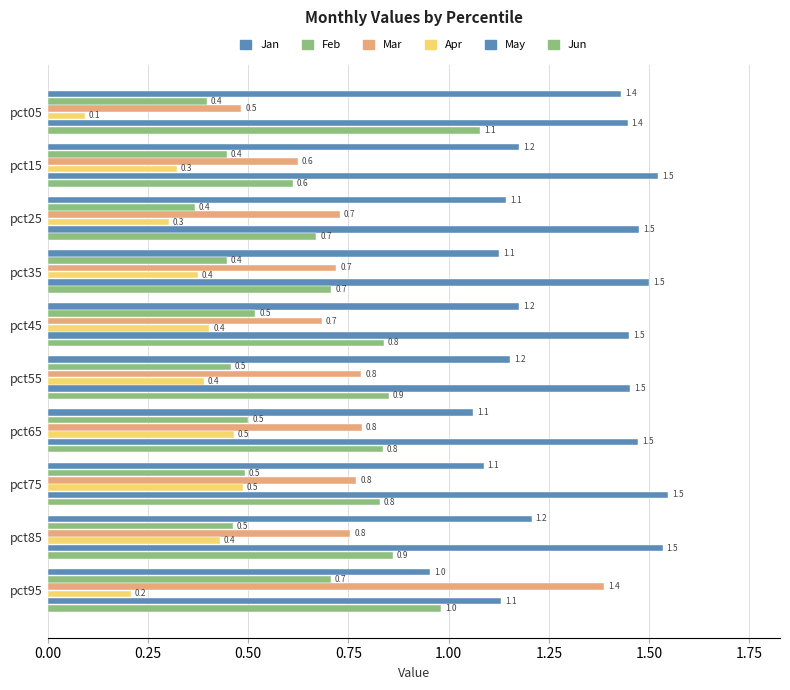

Count the number of data series in this chart.

6